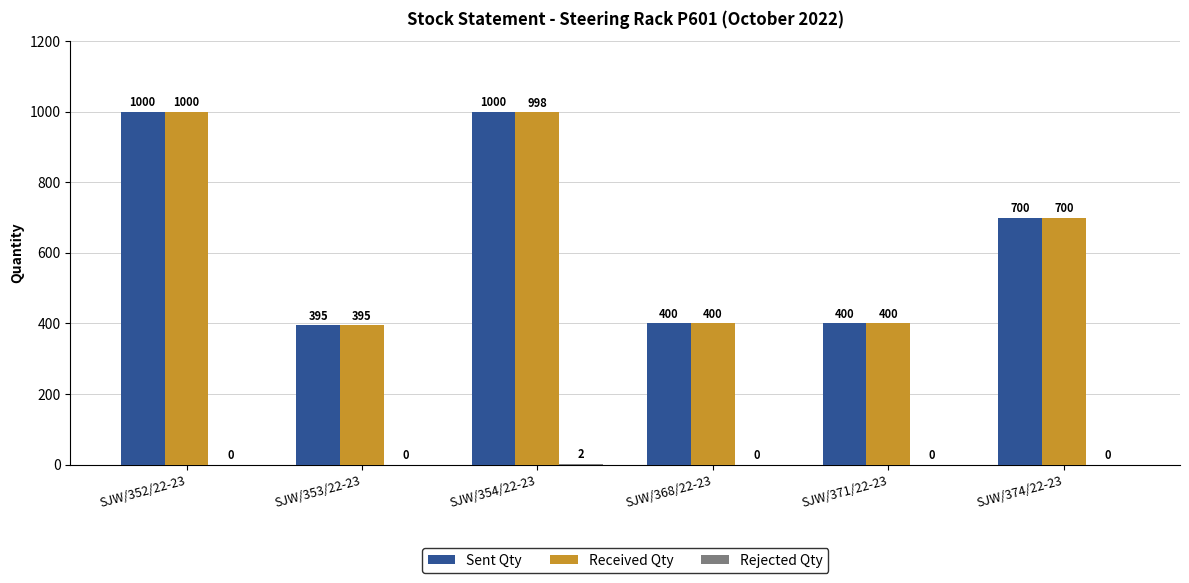

Is it true that Received Qty equals 1000 at SJW/352/22-23?

True